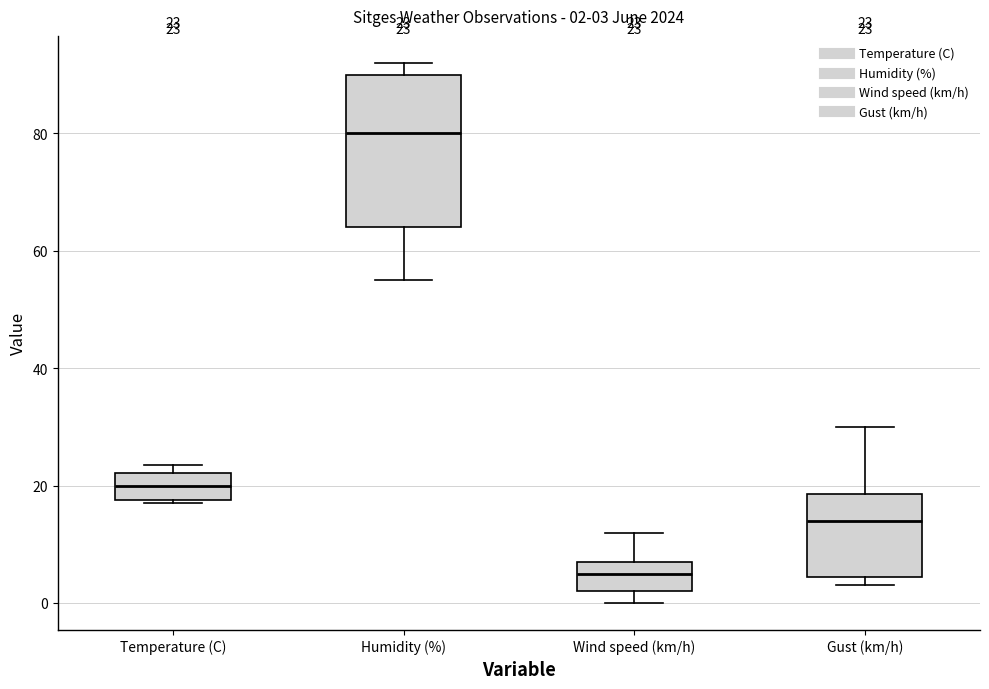

Which box's median line is the highest?

Humidity (%)